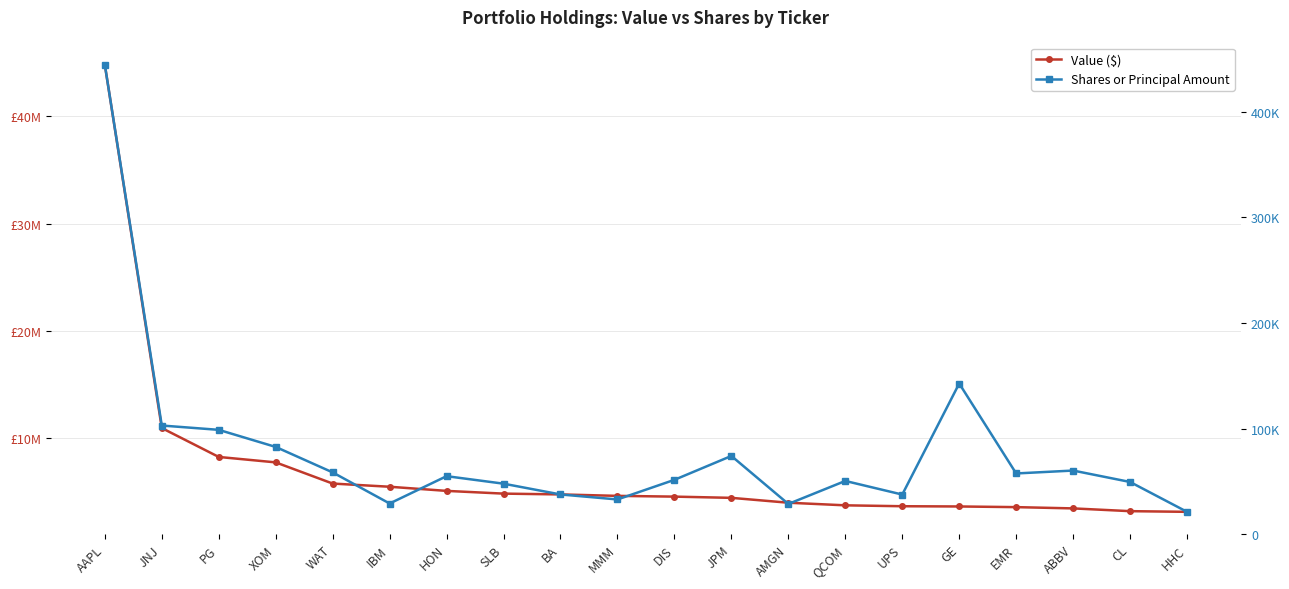

True or false: Shares or Principal Amount and Value ($) cross at least once.

False